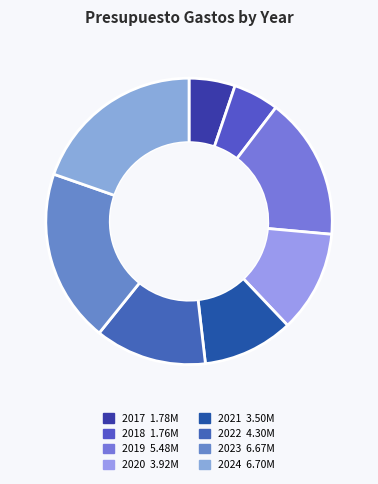

Rank the categories by value from lowest to highest.

2018, 2017, 2021, 2020, 2022, 2019, 2023, 2024